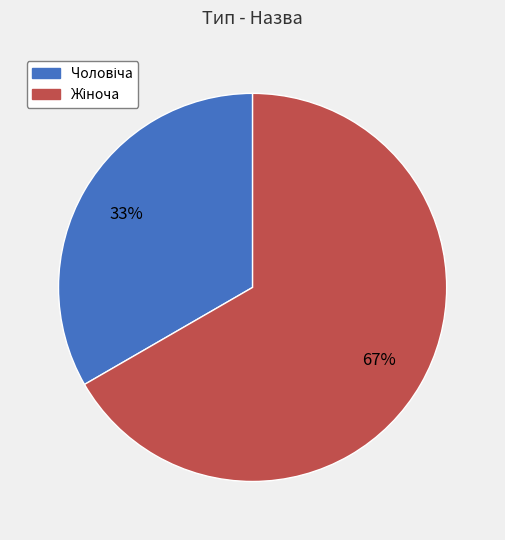

To the nearest percent, what is the average slice percentage?

50%